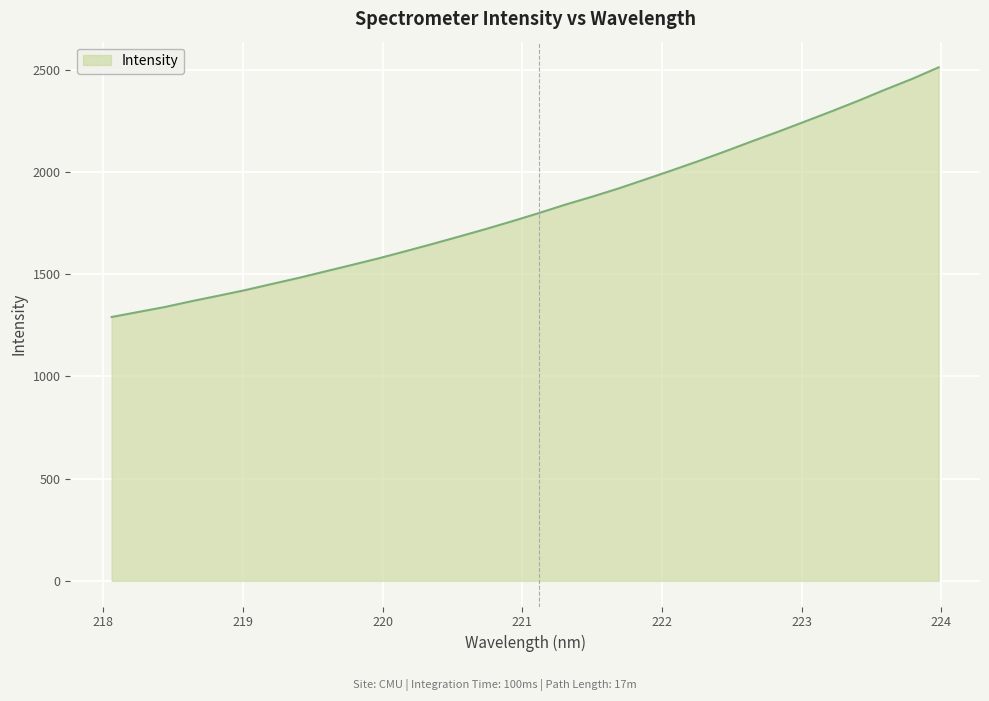

How many lines are shown in the chart?

1